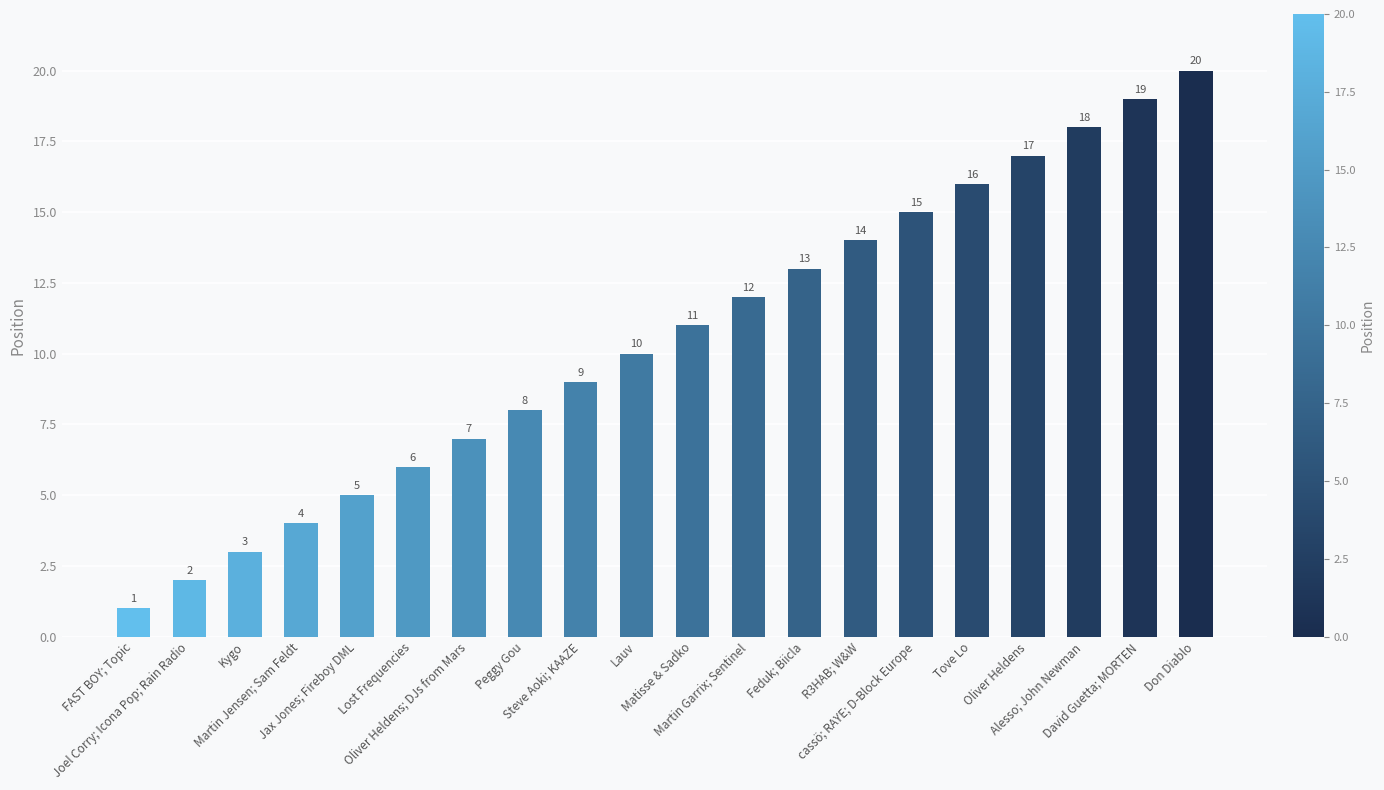

Reading left to right, extract all data points from this chart.

1	2	3	4	5	6	7	8	9	10	11	12	13	14	15	16	17	18	19	20